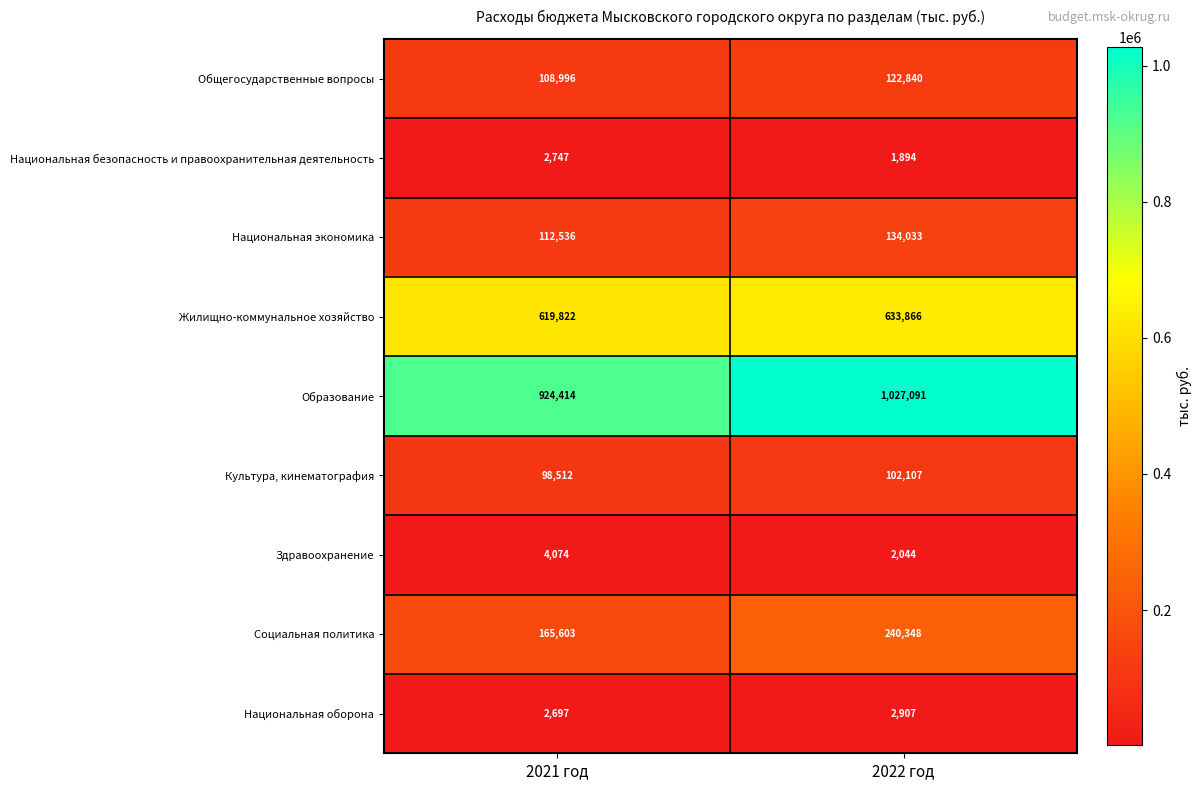

What is the difference between the maximum and minimum values in the Национальная безопасность и правоохранительная деятельность series?

853